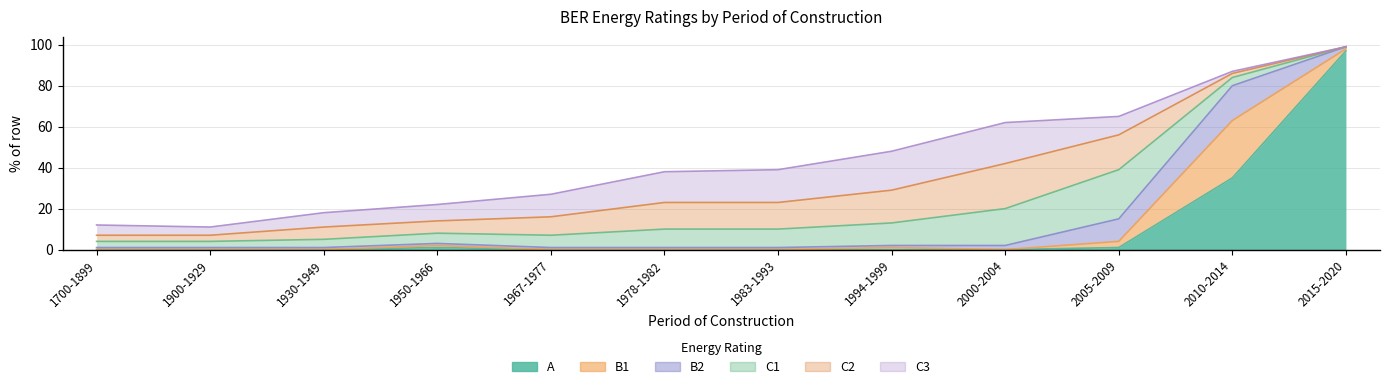

What is the difference between the C2 values at 1983-1993 and 2005-2009?

4